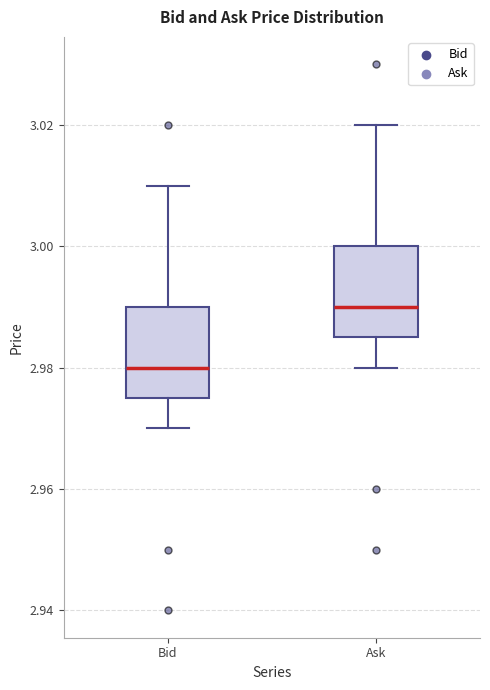

Reading left to right, transcribe this box plot: for each box, give where its median line is, the range the box spans, and where its two whiskers end, as read against the y-axis. The values are not printed on the chart, so give them approximately, as read against the axis.

Bid: median 2.980, box 2.976 to 2.990, whiskers 2.970 to 3.010
Ask: median 2.990, box 2.986 to 3.000, whiskers 2.980 to 3.020